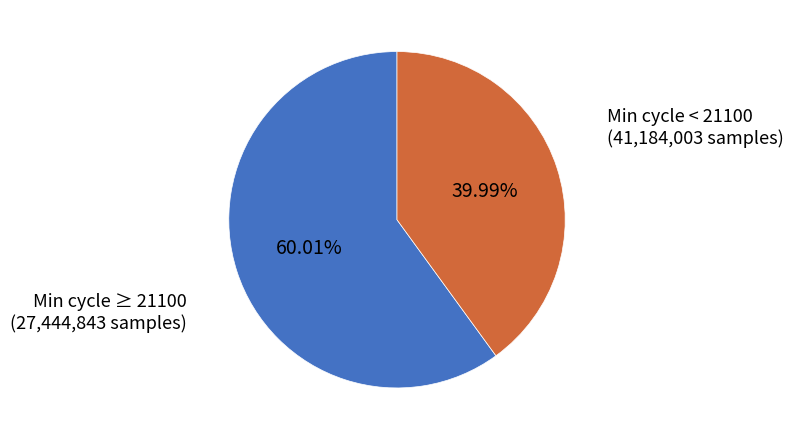

Count the number of slices in the pie.

2